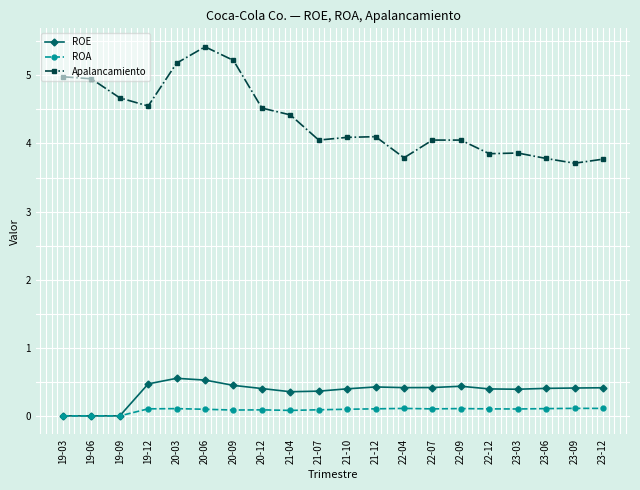

True or false: Apalancamiento and ROA intersect in this chart.

False